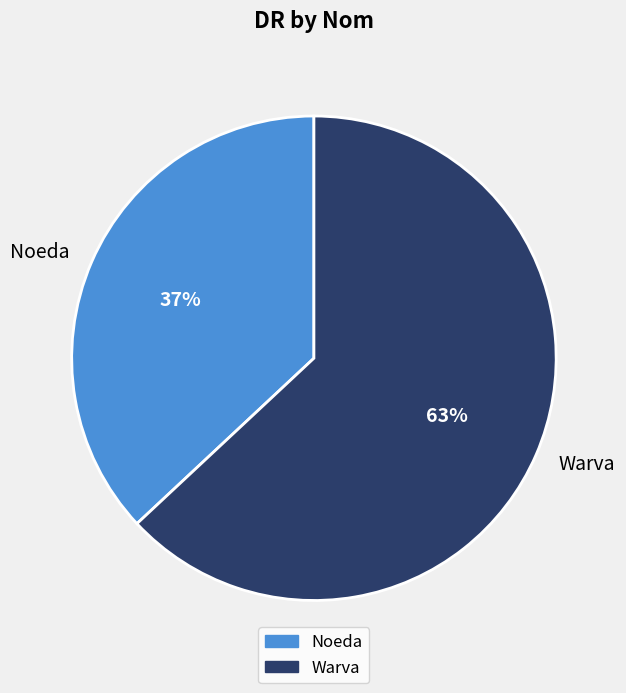

What is the majority slice?

Warva